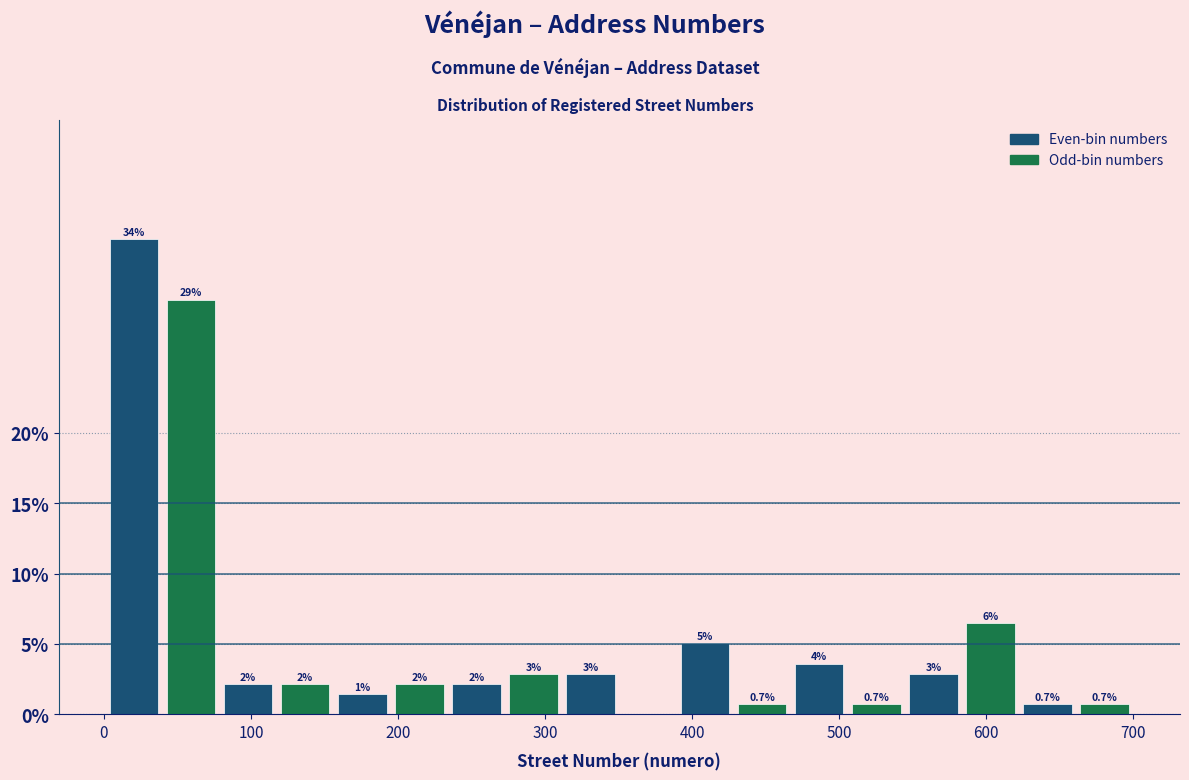

Read against the x-axis, roughly where is the centre of the tallest bar?

20